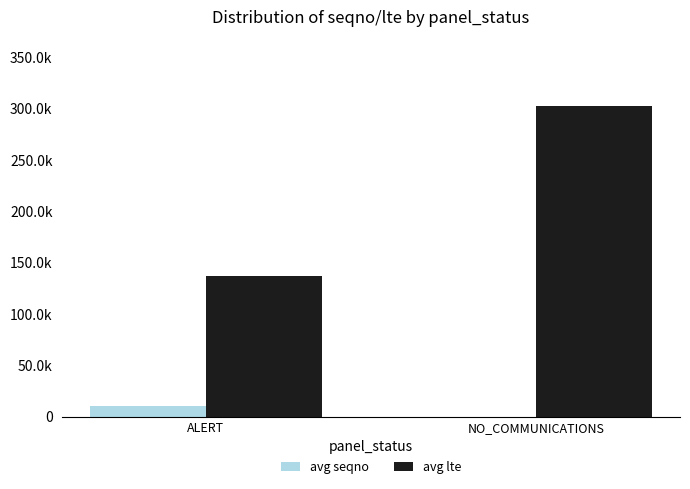

The avg seqno series shows 11014.9 at ALERT. True or false?

True